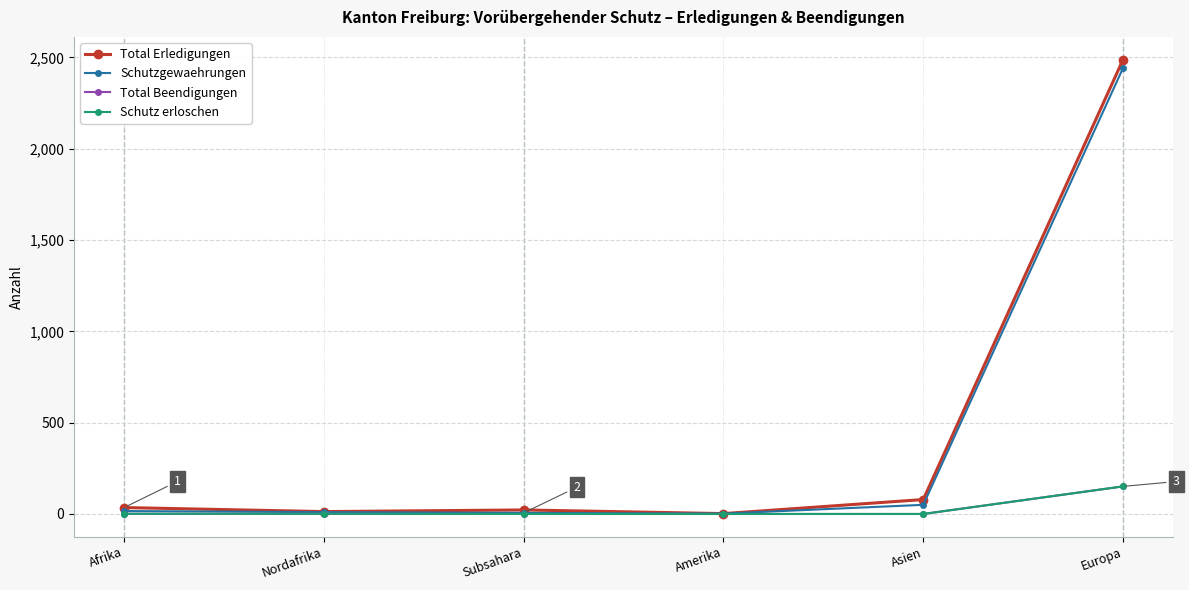

Is this an area chart (filled region under the line)?

No